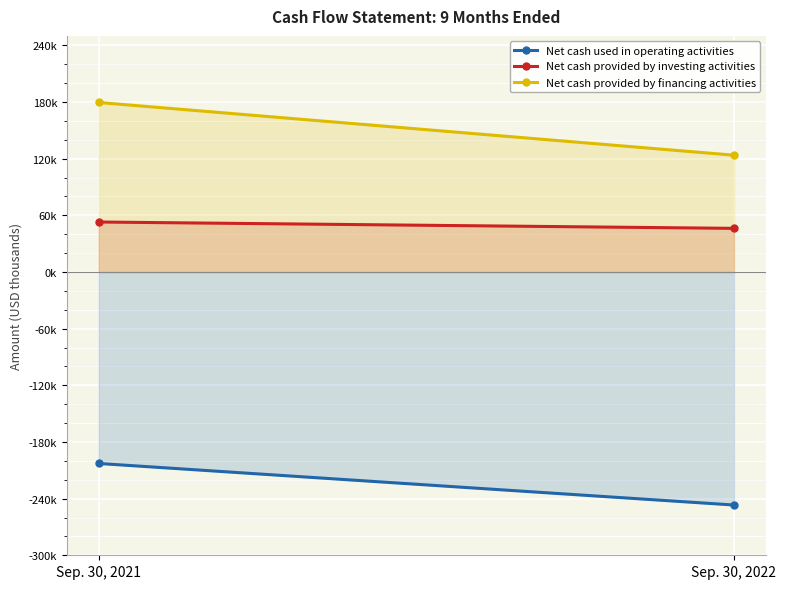

The Net cash provided by financing activities series shows 179490 at Sep. 30, 2021. True or false?

True